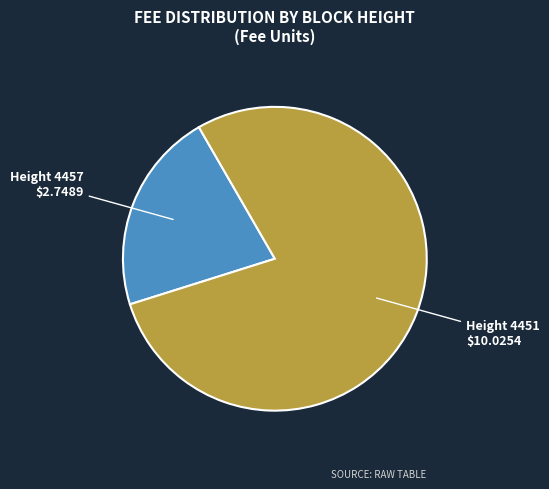

Does Height 4457 account for over 50% of the chart?

No